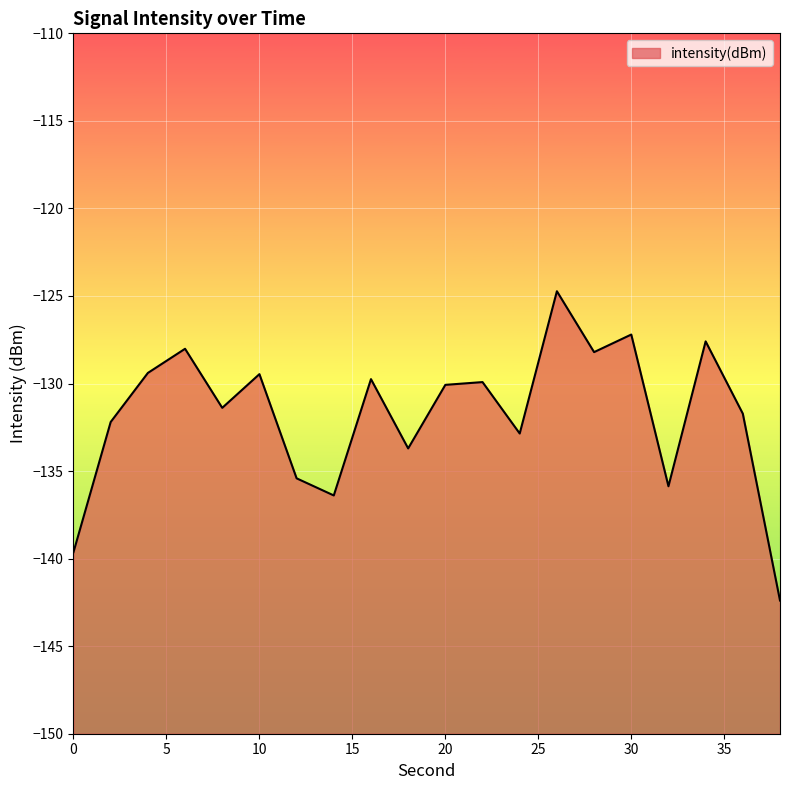

The chart shows a value of -62.0 at 12. True or false?

False